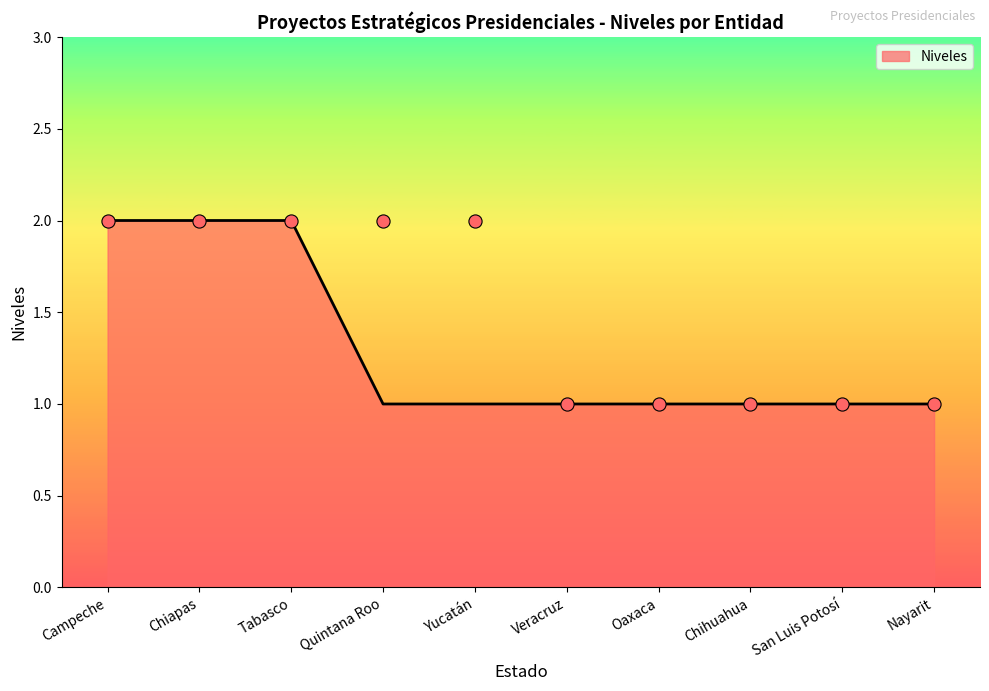

Which has a higher value, San Luis Potosí or Tabasco?

Tabasco